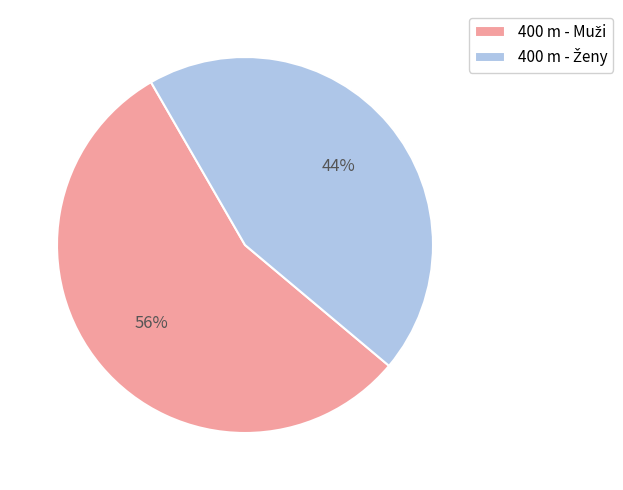

Is there a majority slice in this chart?

Yes